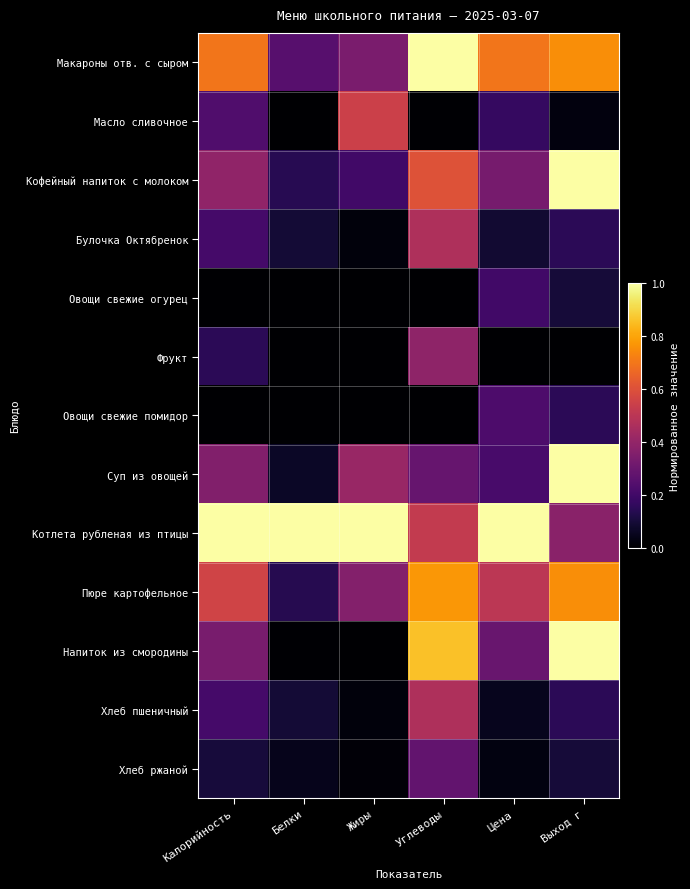

How many distinct data groups are displayed?

13